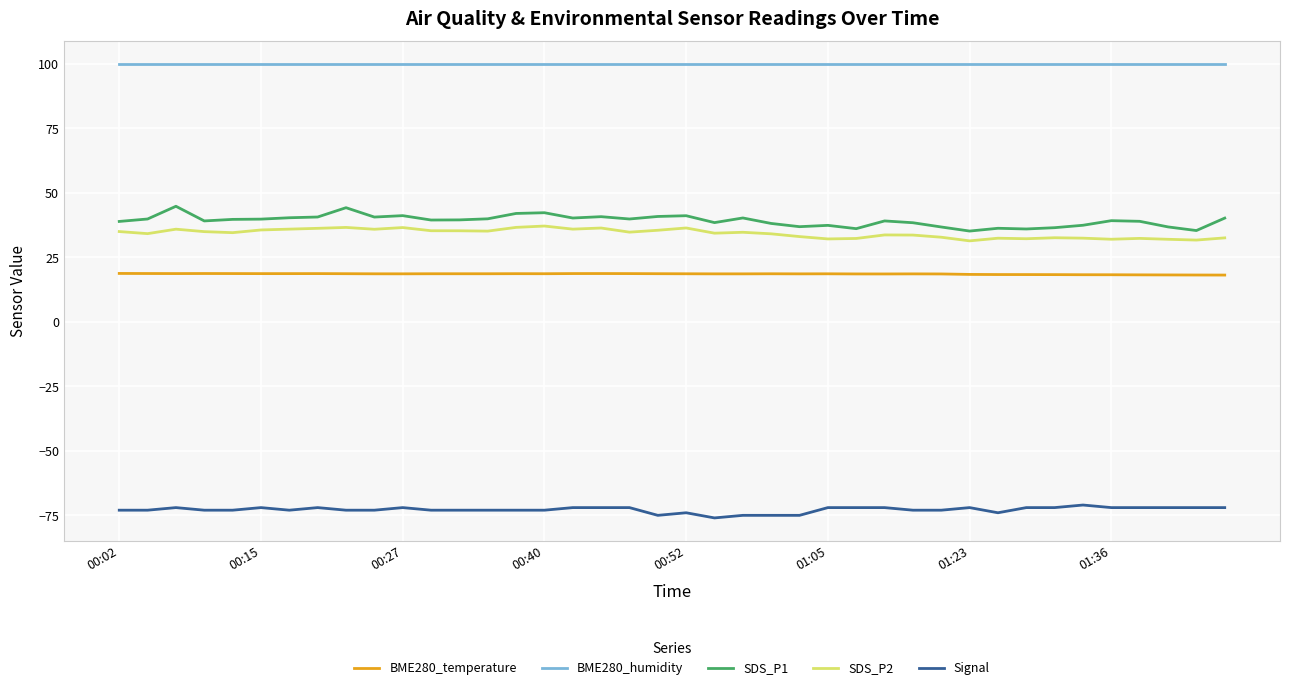

What is the maximum value shown in the chart?

100.0